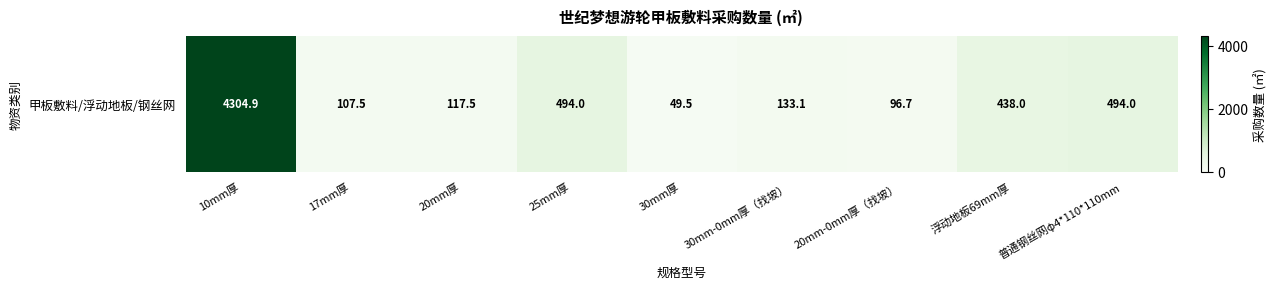

Which has a higher value, 20mm-0mm厚（找坡） or 30mm-0mm厚（找坡）?

30mm-0mm厚（找坡）